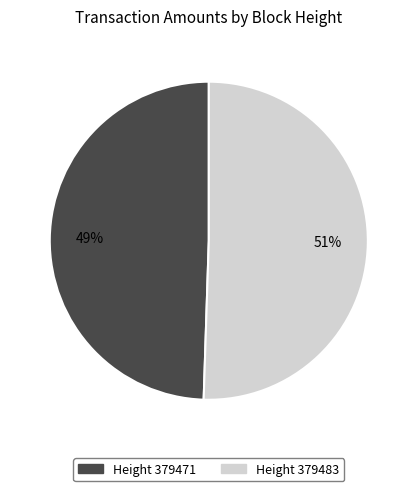

Does any single category account for the majority?

Yes